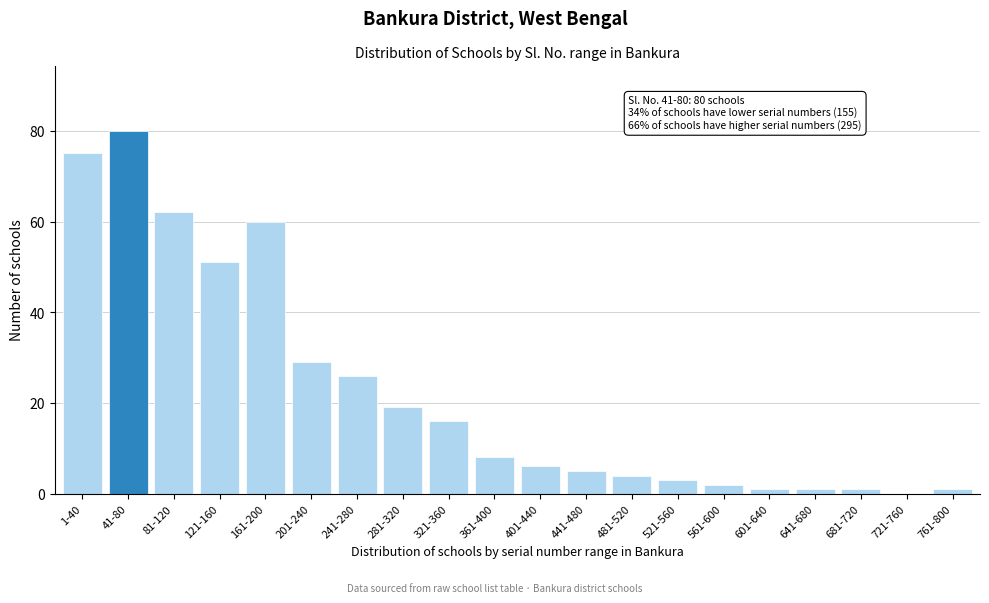

Reading left to right, what are all the values shown in this chart?

1-40=75	41-80=80	81-120=62	121-160=51	161-200=60	201-240=29	241-280=26	281-320=19	321-360=16	361-400=8	401-440=6	441-480=5	481-520=4	521-560=3	561-600=2	601-640=1	641-680=1	681-720=1	721-760=0	761-800=1